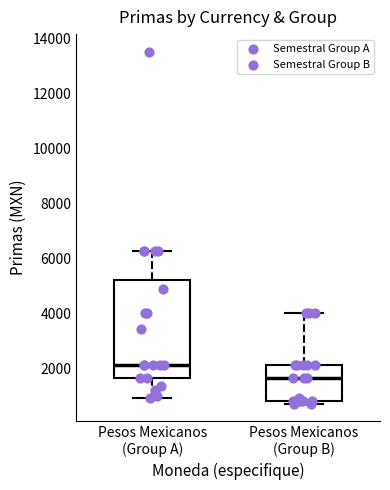

Reading left to right, transcribe this box plot: for each box, give where its median line is, the range the box spans, and where its two whiskers end, as read against the y-axis. The values are not printed on the chart, so give them approximately, as read against the axis.

Pesos Mexicanos (Group A): median 2200, box 1600 to 5200, whiskers 1000 to 6200
Pesos Mexicanos (Group B): median 1600, box 800 to 2200, whiskers 800 (just below the box's lower edge) to 4000